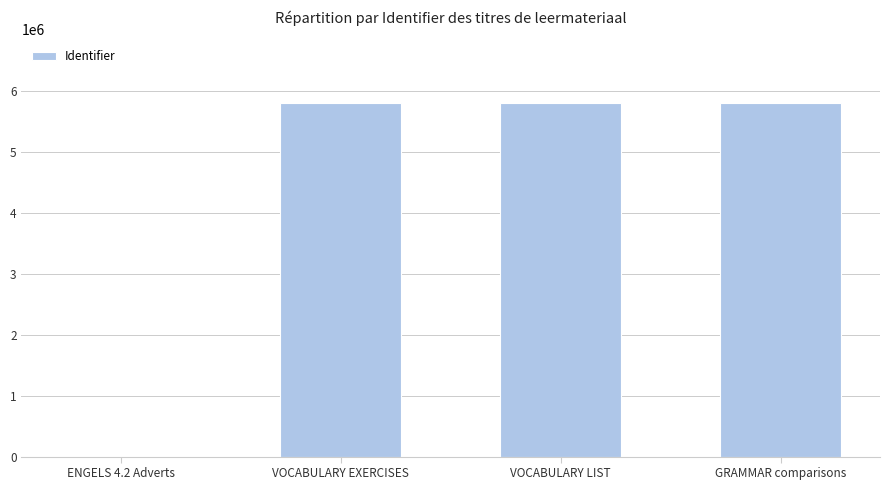

What is the difference between the values at VOCABULARY EXERCISES and VOCABULARY LIST?

1